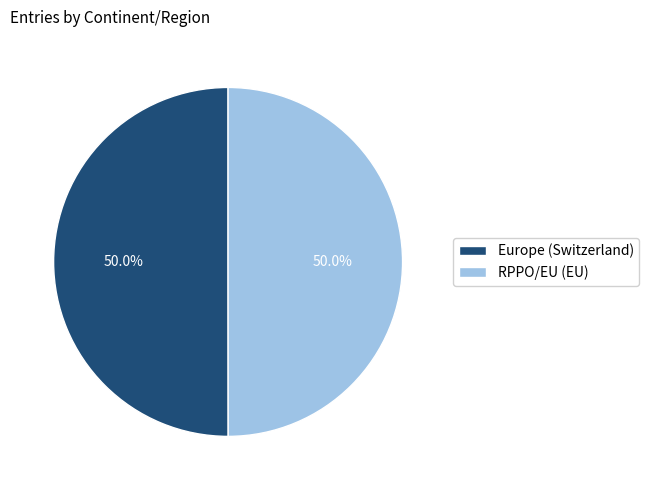

Is the sum of RPPO/EU (EU) and Europe (Switzerland) greater than half?

Yes